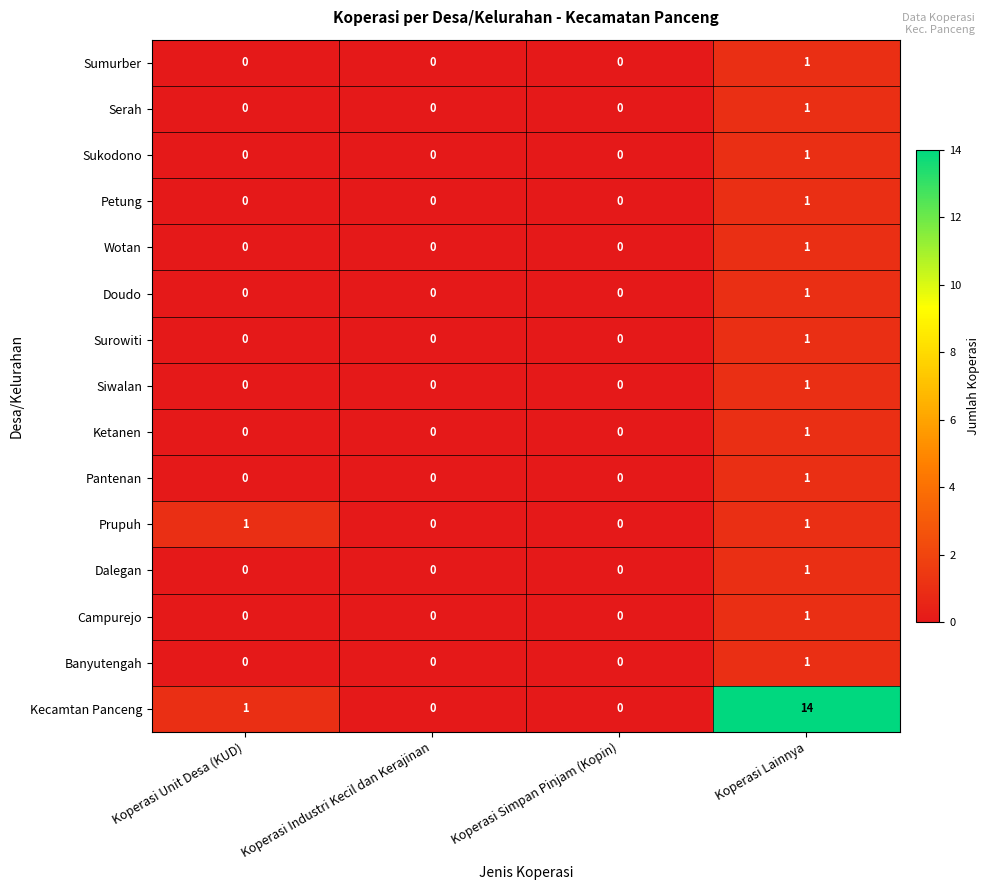

Is the value of Dalegan at Koperasi Lainnya greater than the value of Doudo at Koperasi Industri Kecil dan Kerajinan?

Yes